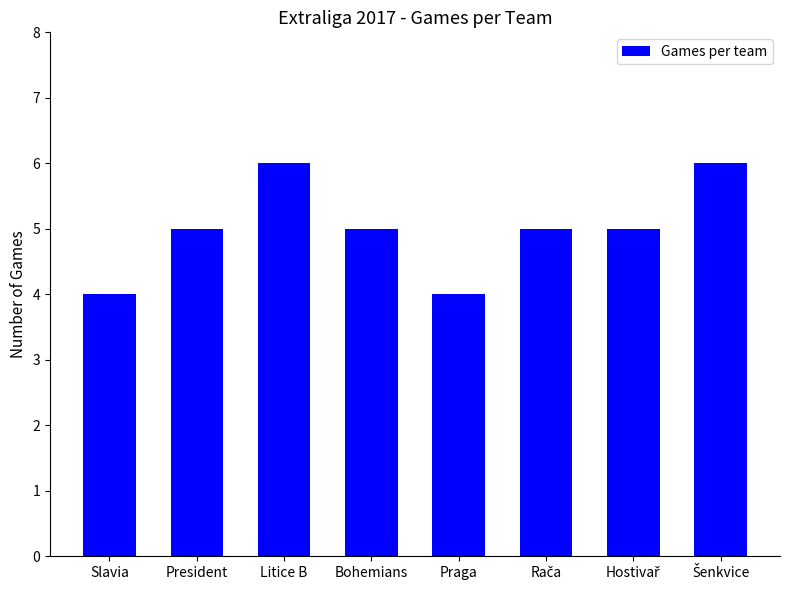

What is the change in value from Slavia to President?

+1